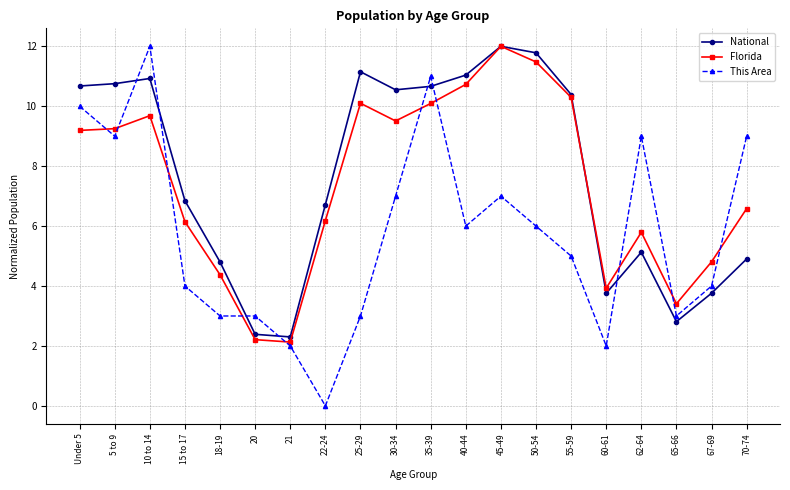

What is the maximum value for This Area?

12.0